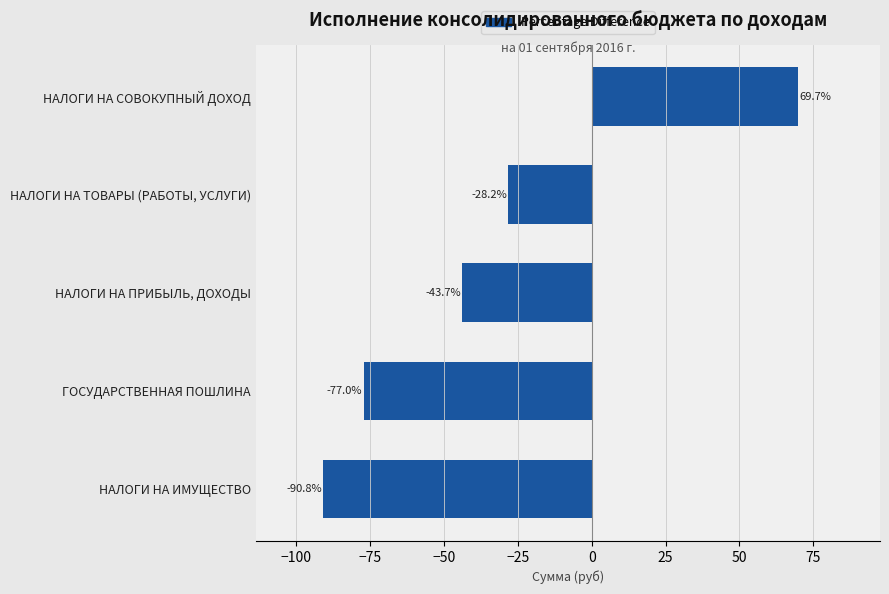

What is the average value?

-34.0